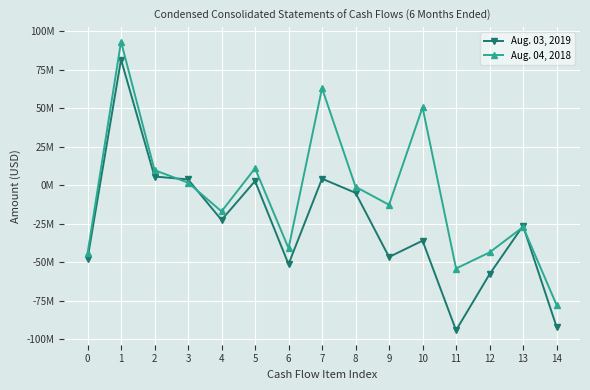

True or false: Aug. 03, 2019 has more than 0 interior local peaks.

True